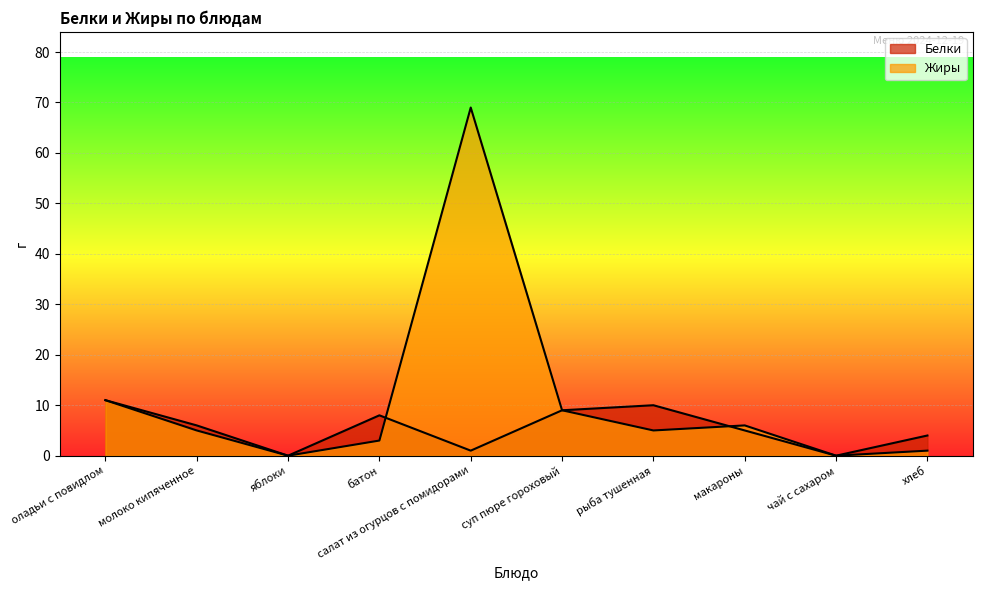

How many lines are shown in the chart?

2